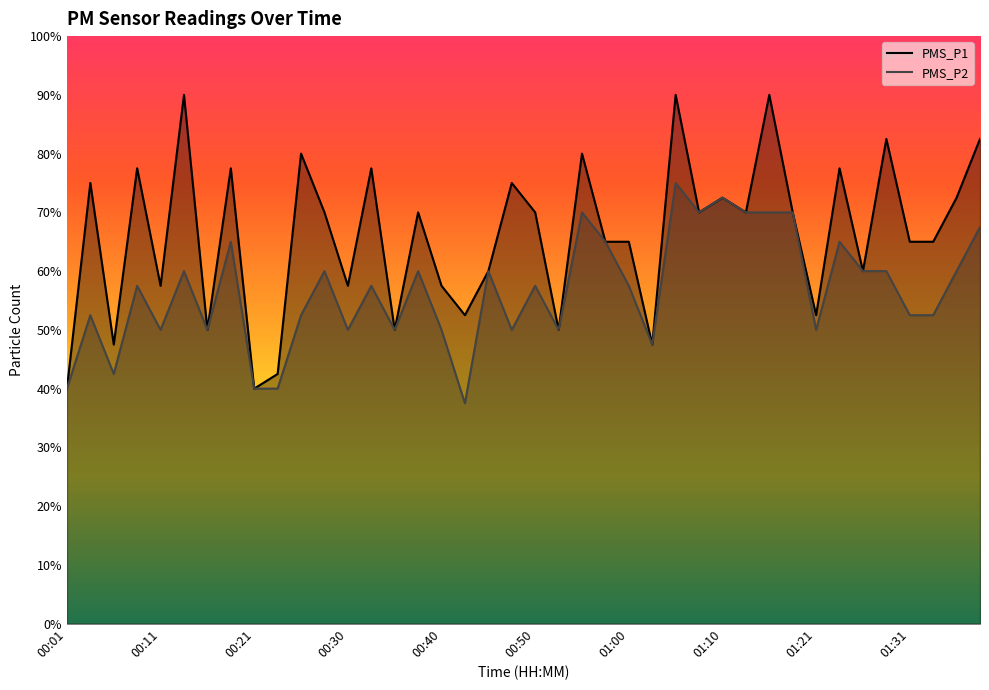

List the labels in order of PMS_P1 value, largest first.

00:13, 01:05, 01:15, 01:29, 01:39, 00:26, 00:55, 00:09, 00:18, 00:33, 01:23, 00:04, 00:47, 01:10, 01:36, 00:28, 00:38, 00:50, 01:07, 01:13, 01:18, 00:57, 01:00, 01:31, 01:34, 00:45, 01:26, 00:11, 00:30, 00:40, 00:43, 01:21, 00:16, 00:35, 00:52, 00:06, 01:02, 00:23, 00:01, 00:21